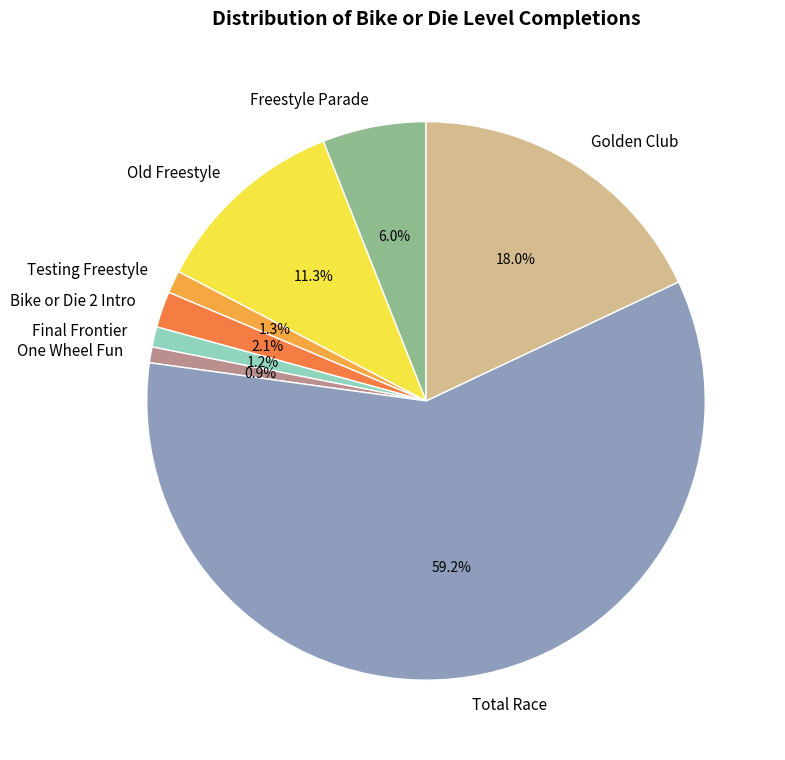

Approximately how many times larger is the value at Total Race compared to Freestyle Parade?

9.9